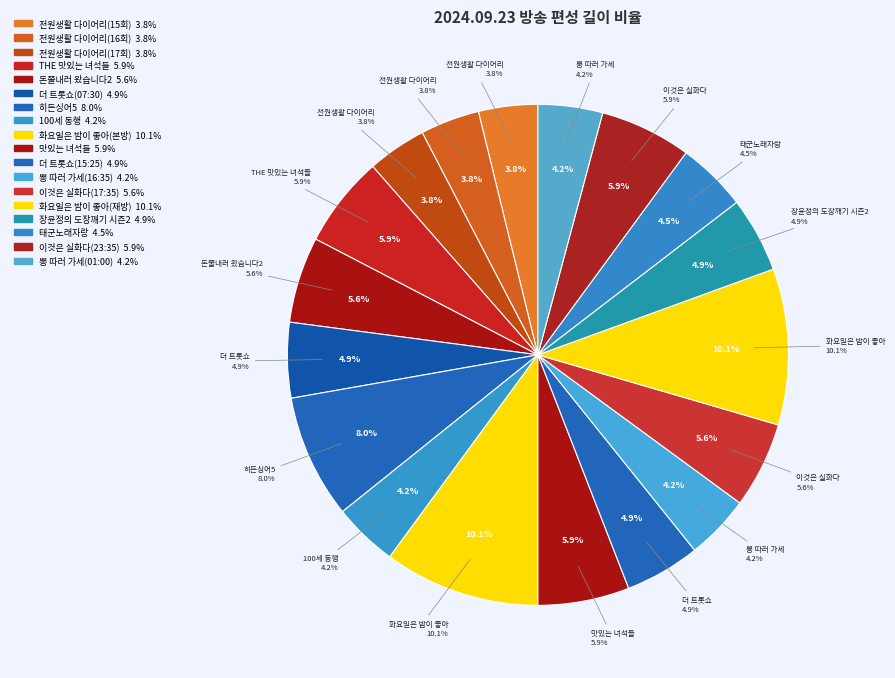

What percentage is the 이것은 실화다(23:35) slice, to the nearest percent?

6%